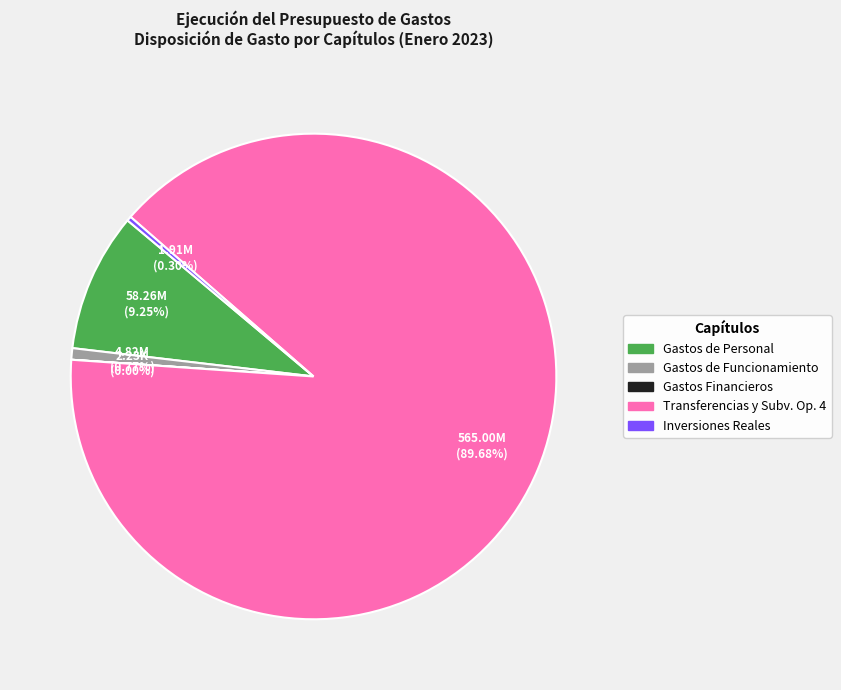

Between Gastos de Personal and Transferencias y Subv. Op. 4, which is larger?

Transferencias y Subv. Op. 4